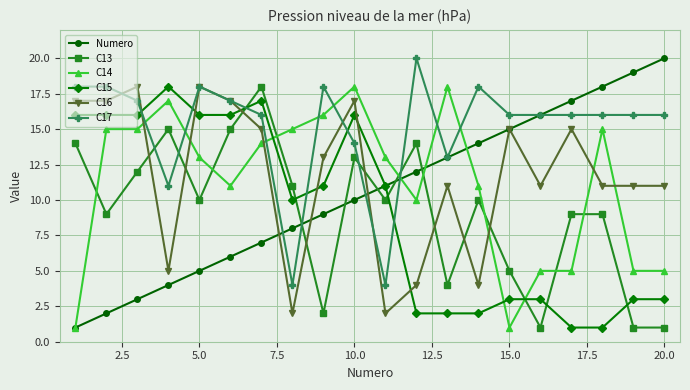

Which series has the largest total across all categories?

C17